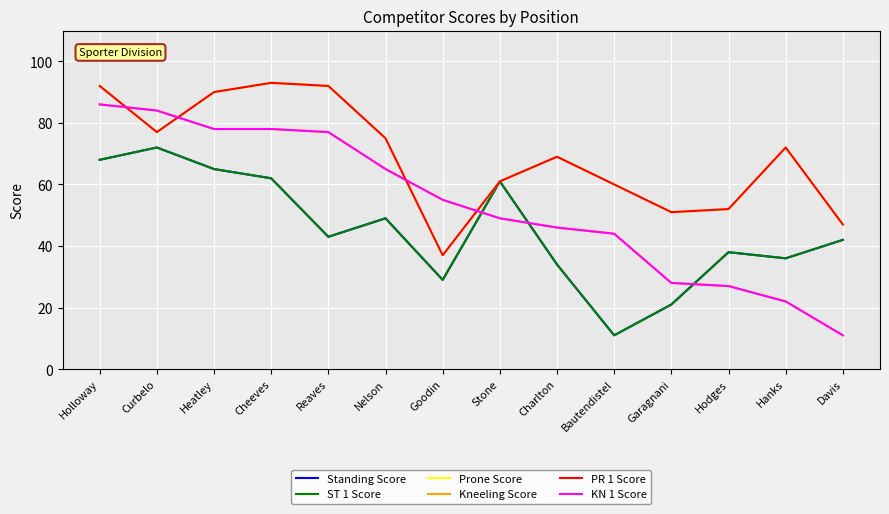

Is this an area chart (filled region under the line)?

No